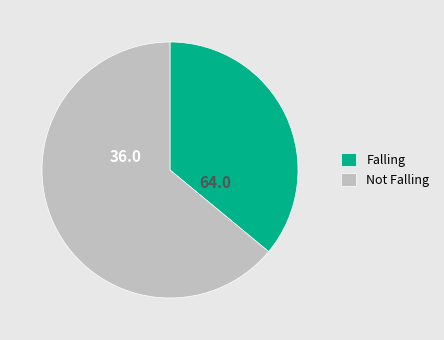

Combined, do Falling and Not Falling account for over 50%?

Yes